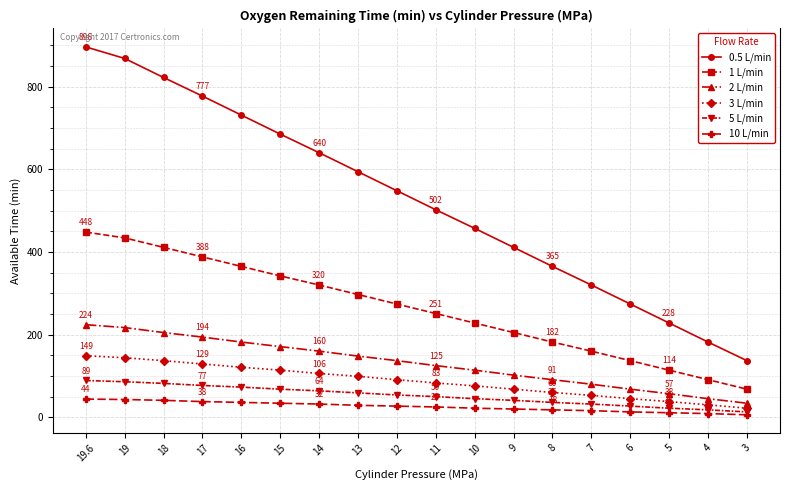

How many categories are shown in the chart?

18